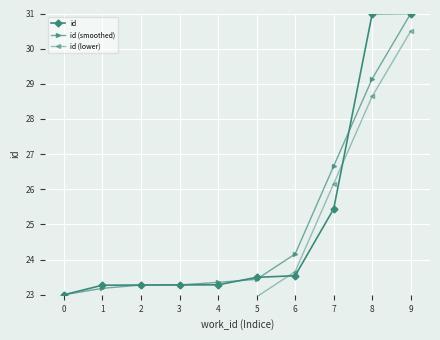

How many times do id and id (smoothed) cross each other?

3